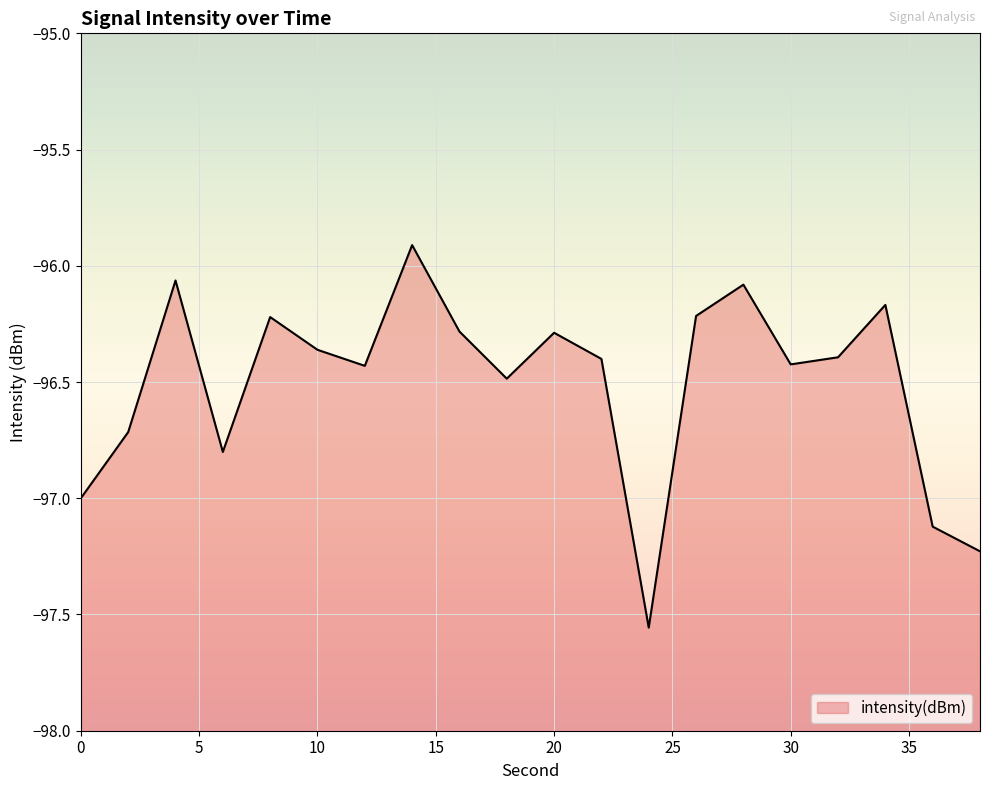

What is the sum of all values?

-1930.1